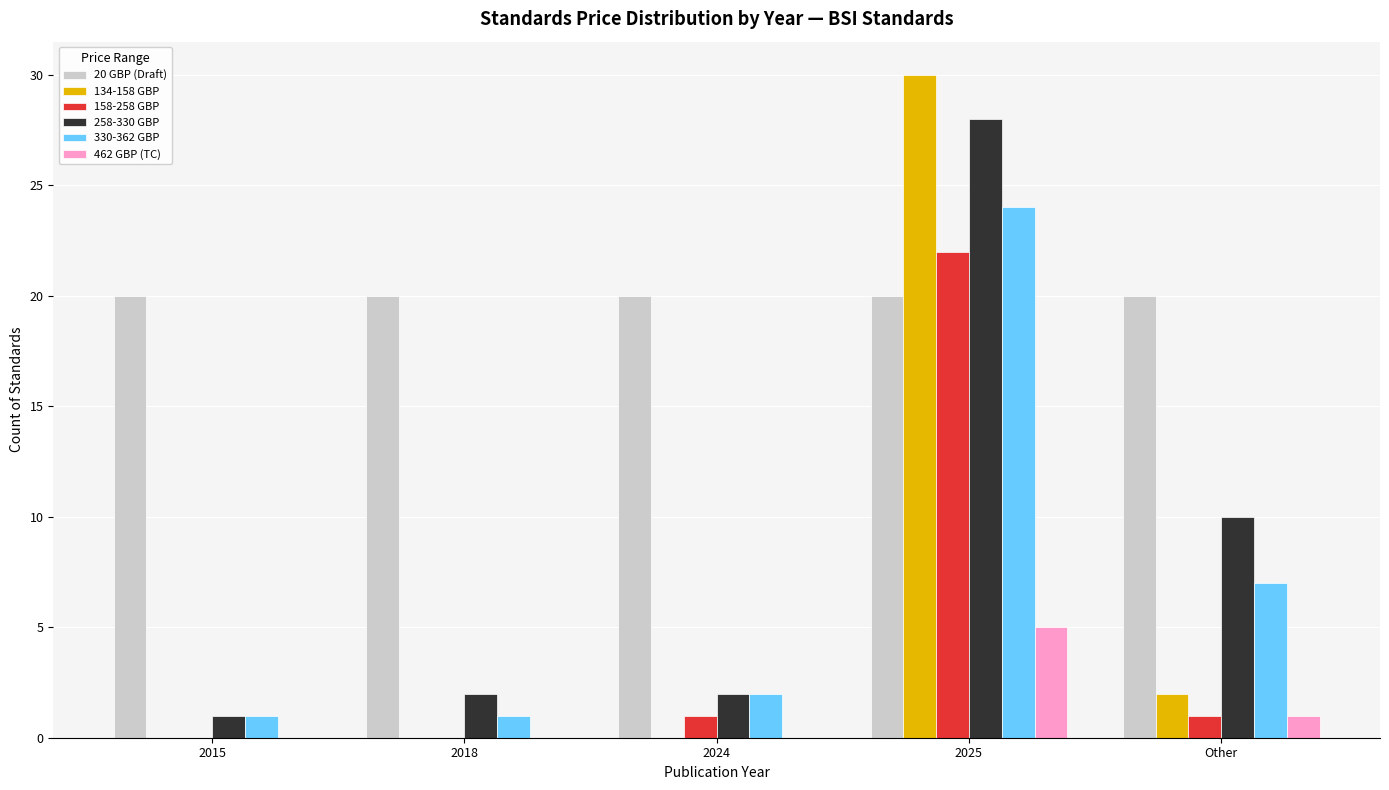

Reading left to right, extract all data points from this chart.

20 GBP (Draft): 20	20	20	20	20
134-158 GBP: 0	0	0	30	2
158-258 GBP: 0	0	1	22	1
258-330 GBP: 1	2	2	28	10
330-362 GBP: 1	1	2	24	7
462 GBP (TC): 0	0	0	5	1